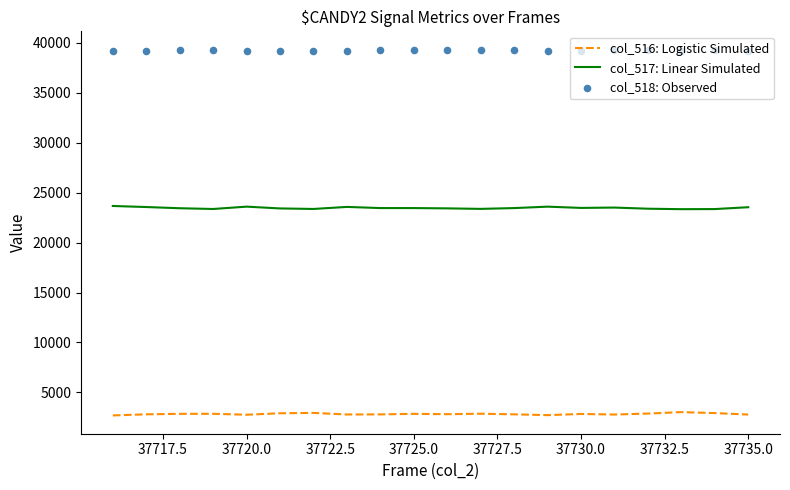

Which series has the largest total across all categories?

col_518: Observed